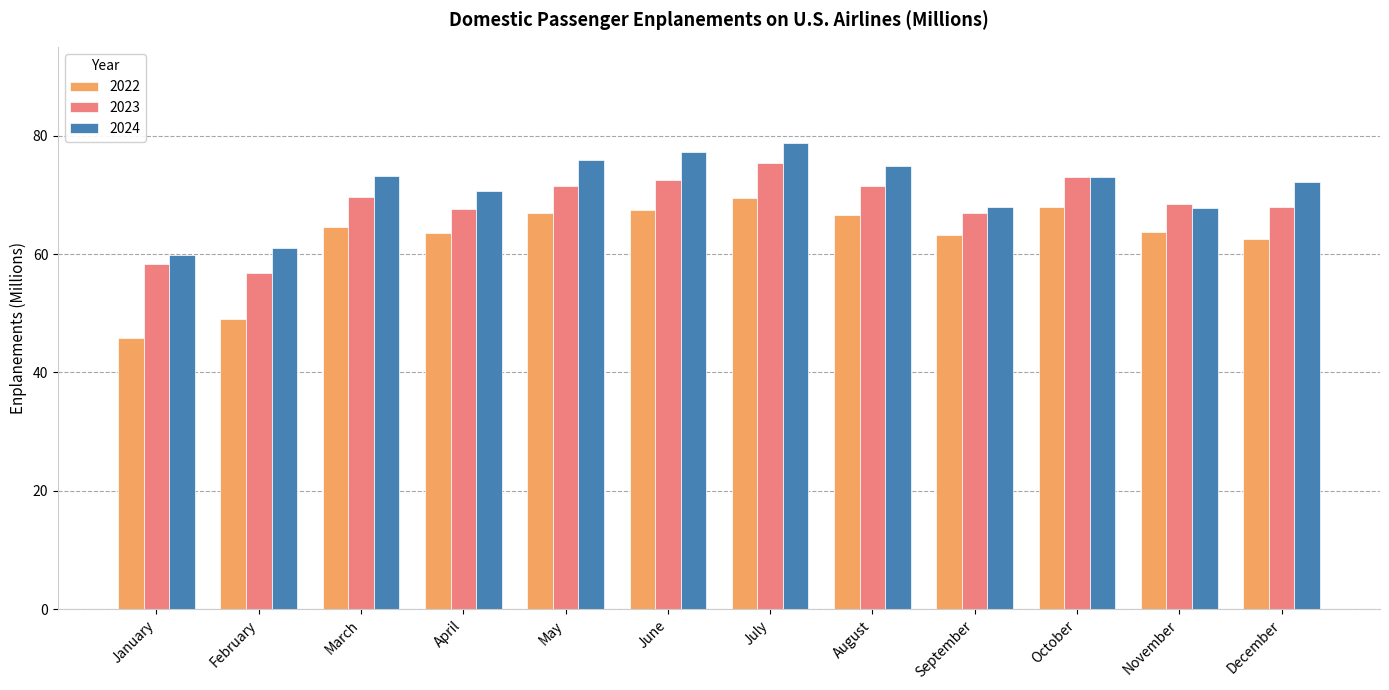

What are all the series names shown in the legend?

2022, 2023, 2024